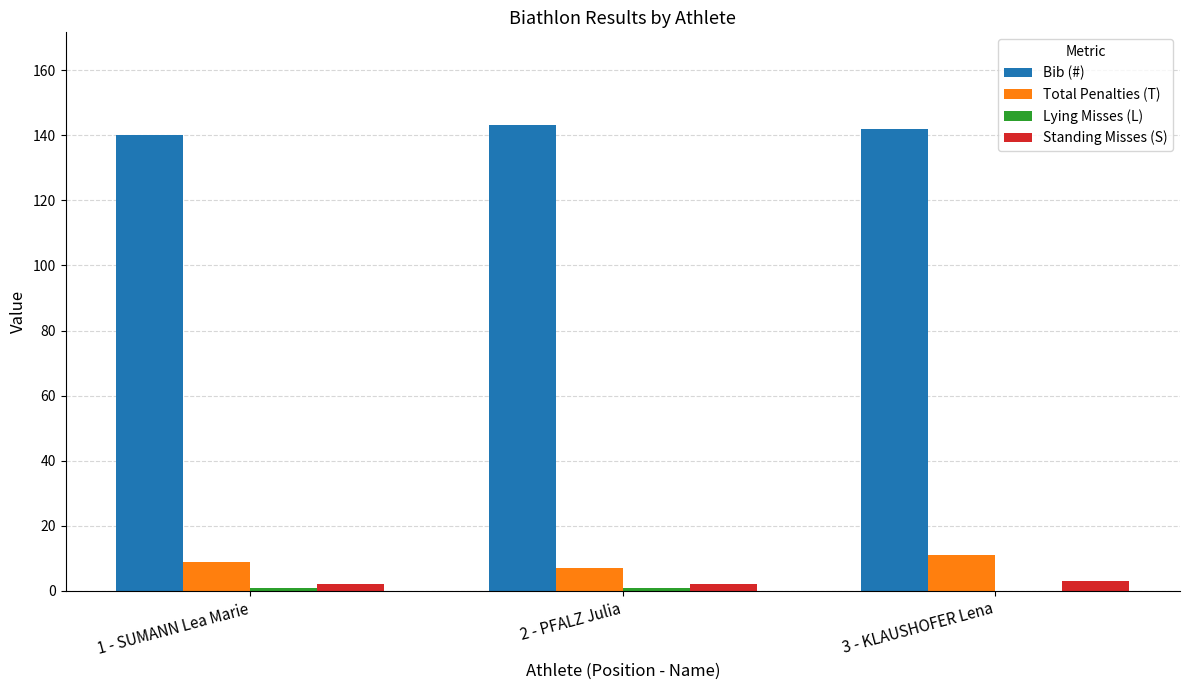

True or false: Total Penalties (T) has a value of 7 at 2 - PFALZ Julia.

True